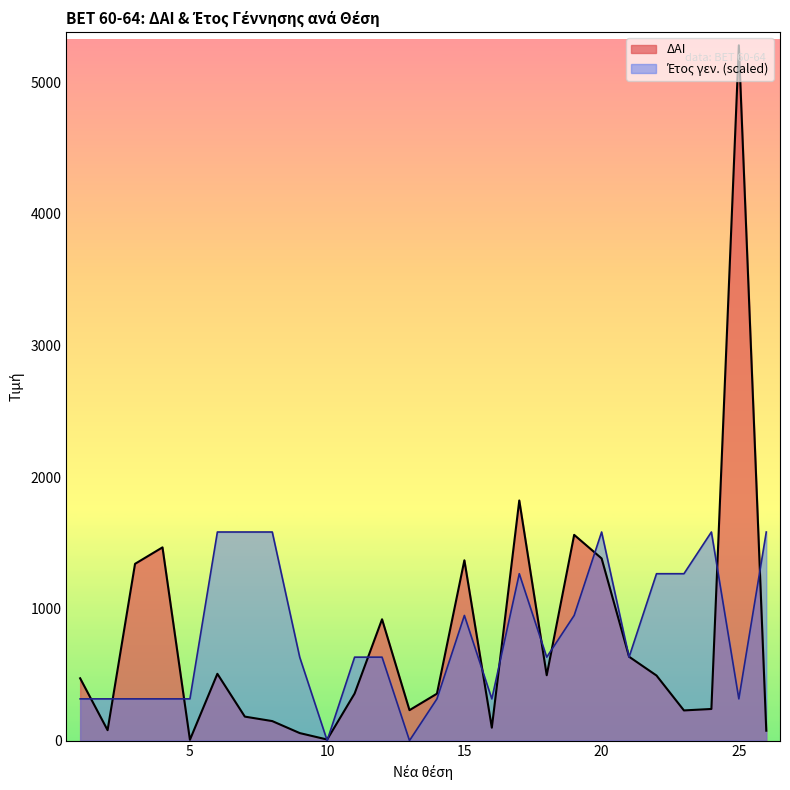

Which series has the largest total across all categories?

Έτος γεν.